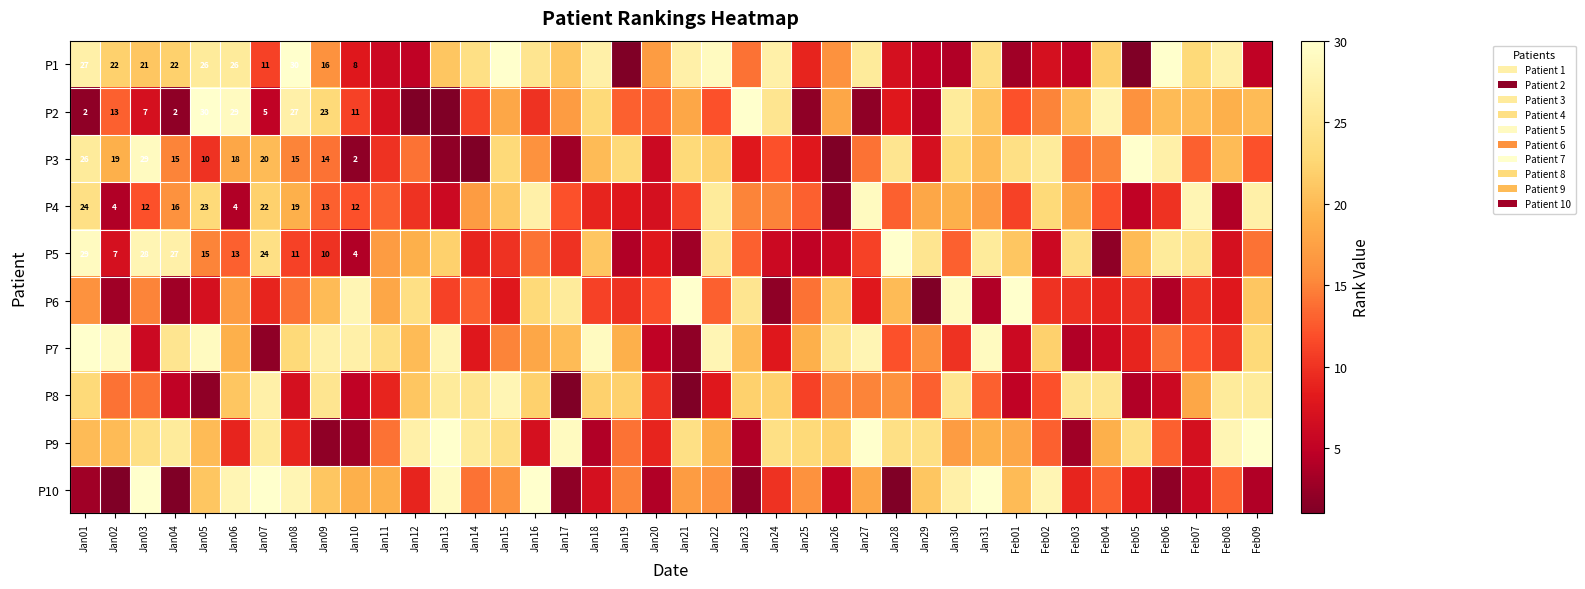

At which category is the sum across all series the highest?

Jan31